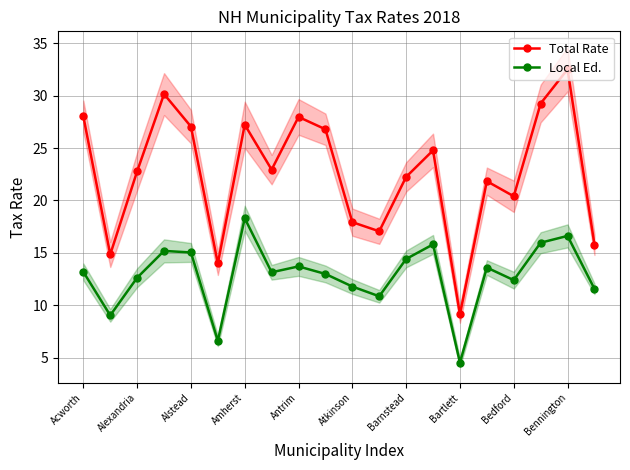

What is the sum of all Total Rate values?

452.7